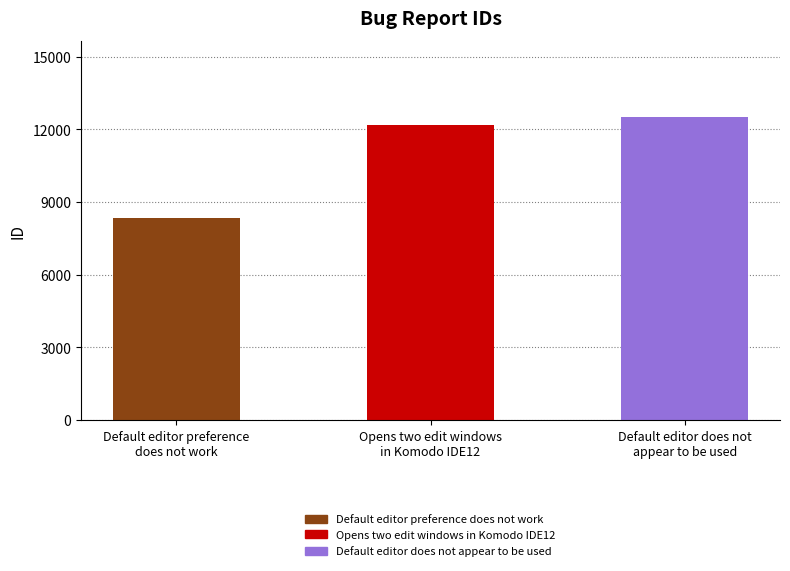

What is the ratio of the value at Default editor preference
does not work to the value at Default editor does not
appear to be used?

0.7